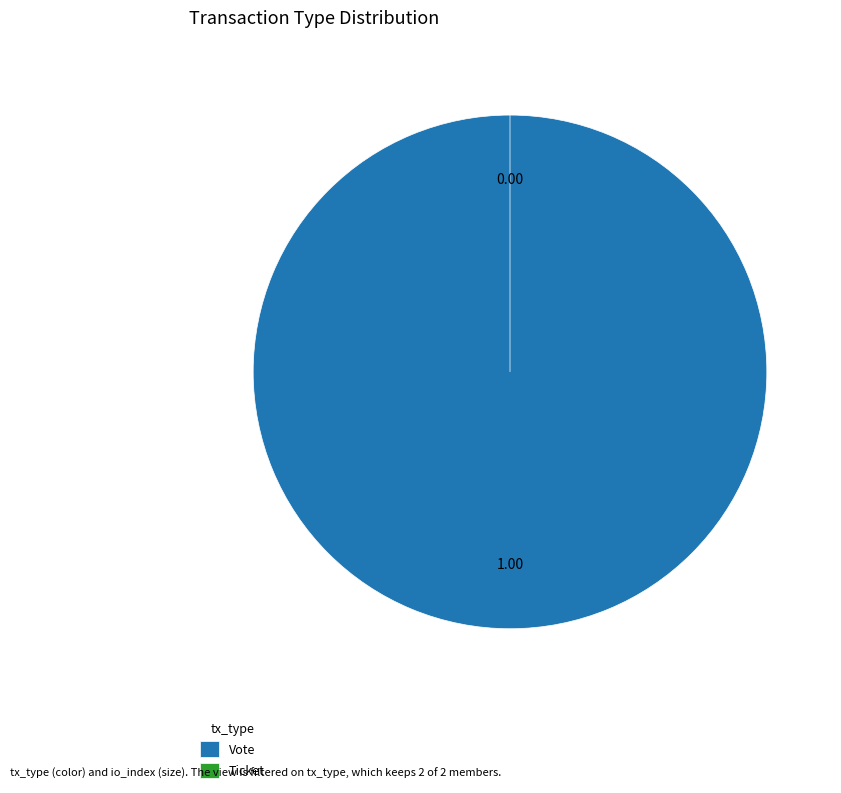

True or false: Vote accounts for 100% of the total.

True